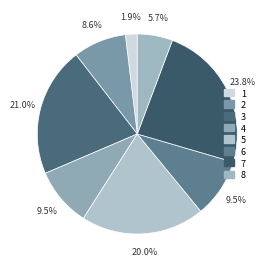

To the nearest percent, what is the difference between the largest and smallest slice percentages?

22%